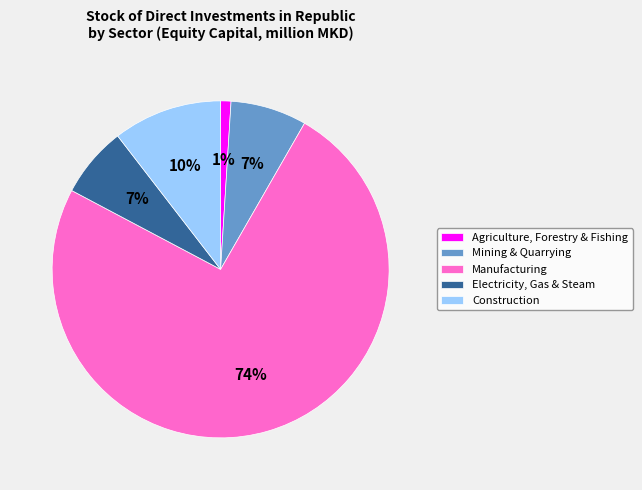

Is it true that Construction is 10% of the pie?

True